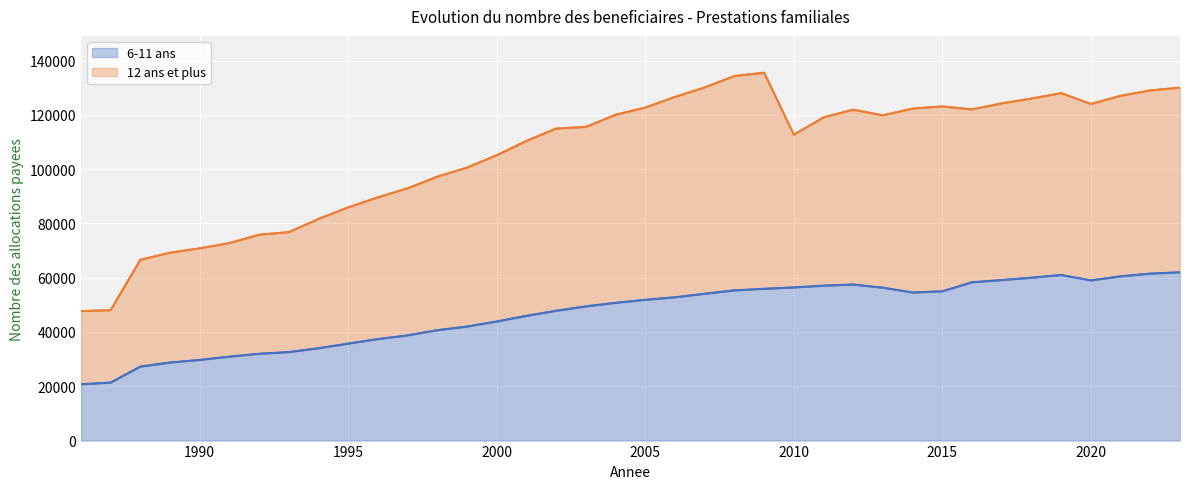

Between 2002 and 2023, which is larger?

2023